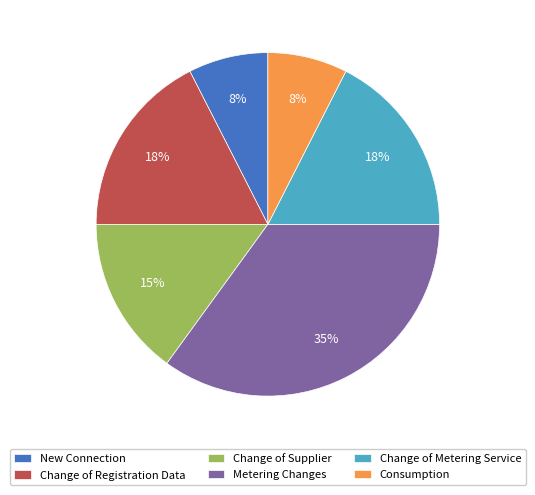

The Change of Supplier slice represents 15% of the pie. True or false?

True